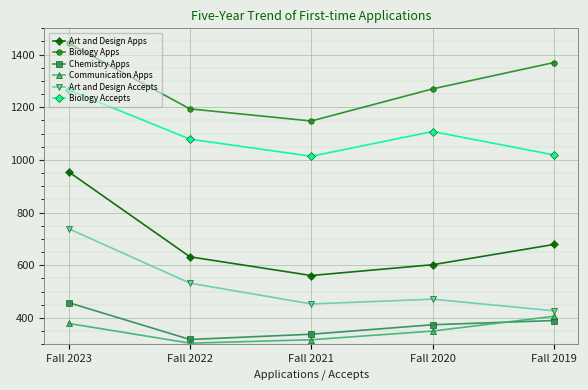

Which label corresponds to the largest value in the chart?

Fall 2023